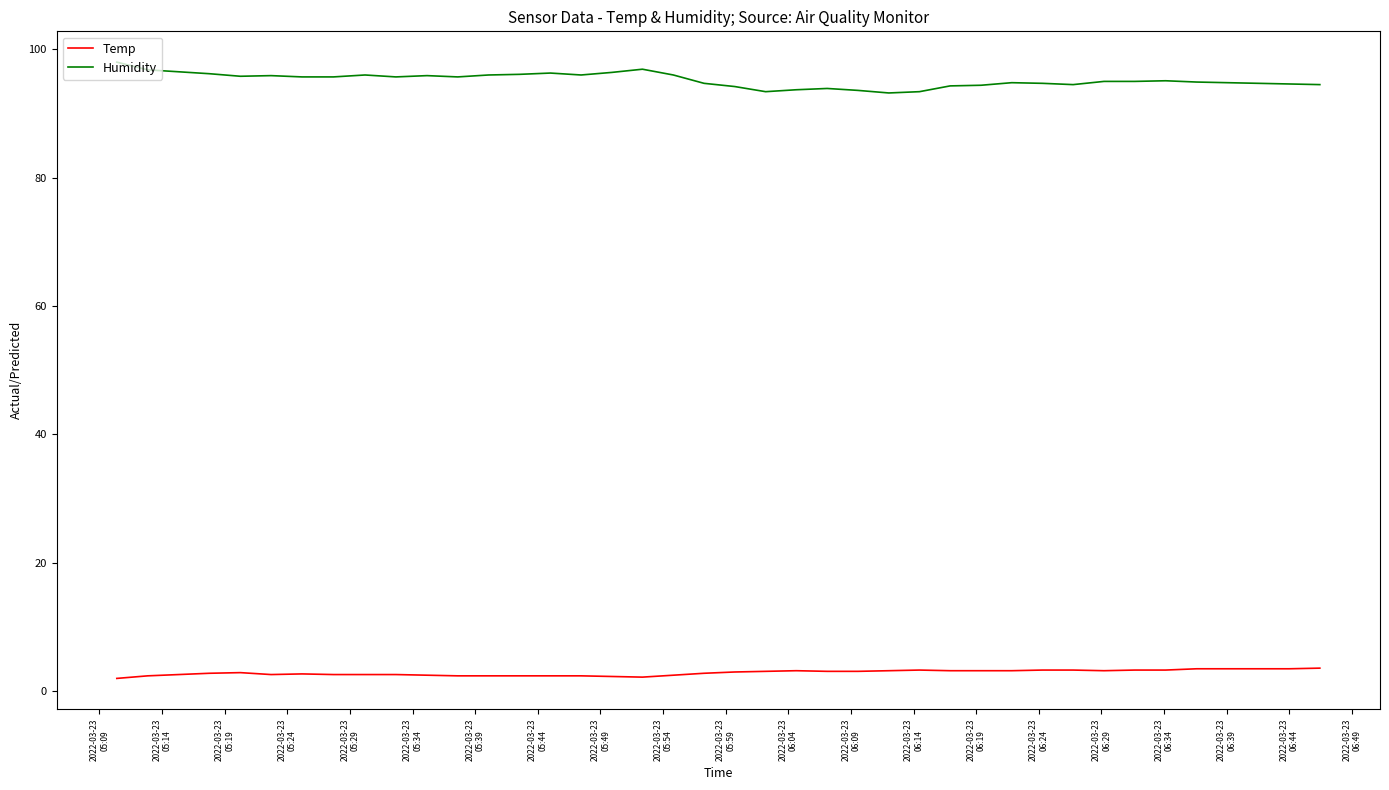

What is the highest value of the Humidity series?

98.0